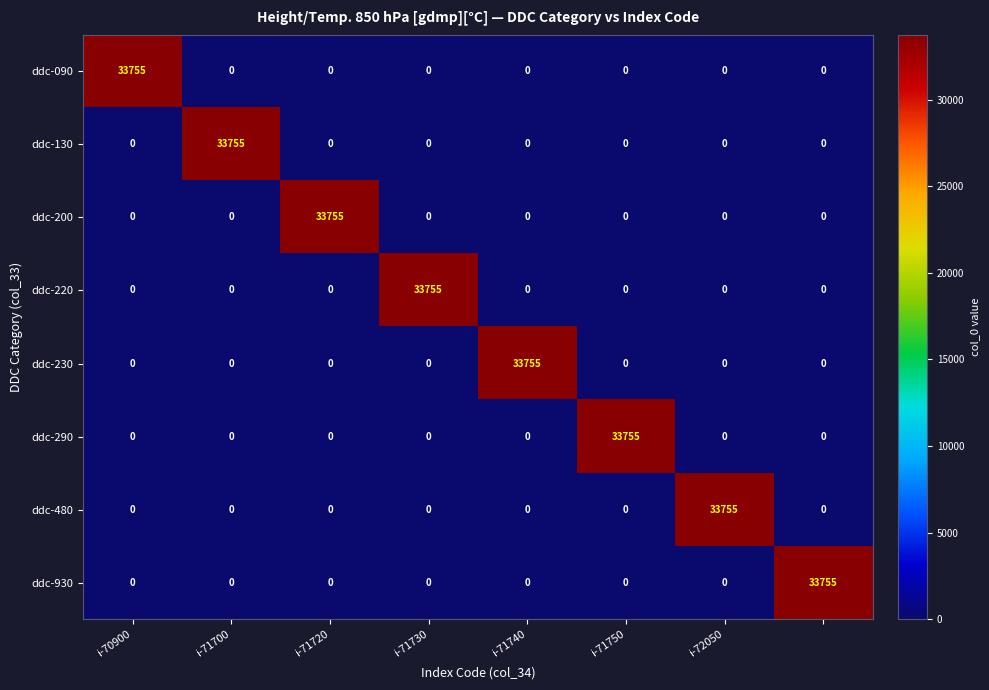

What is the maximum value shown in the chart?

33755